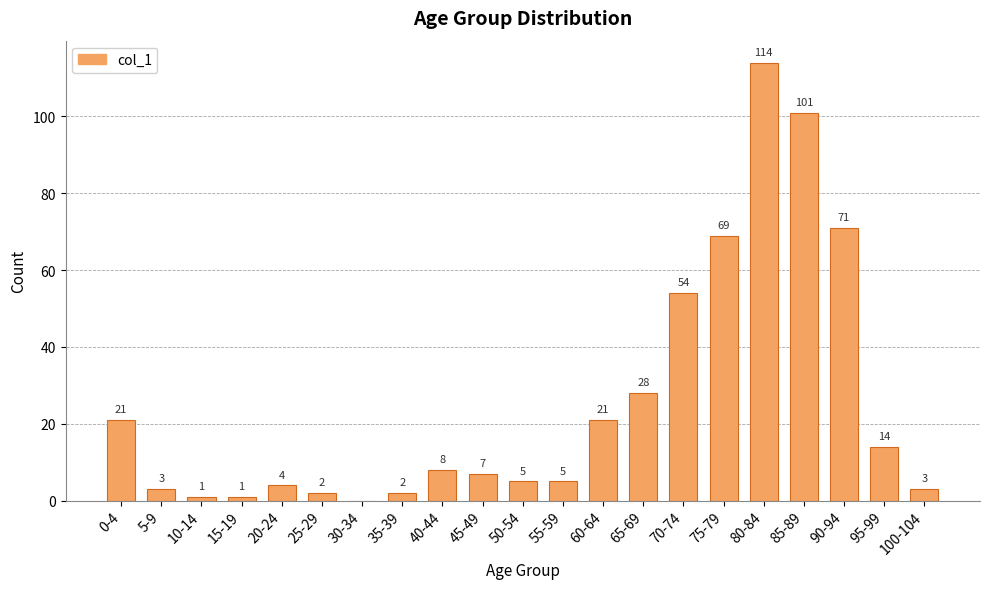

Reading left to right, what are all the values shown in this chart?

21	3	1	1	4	2	0	2	8	7	5	5	21	28	54	69	114	101	71	14	3